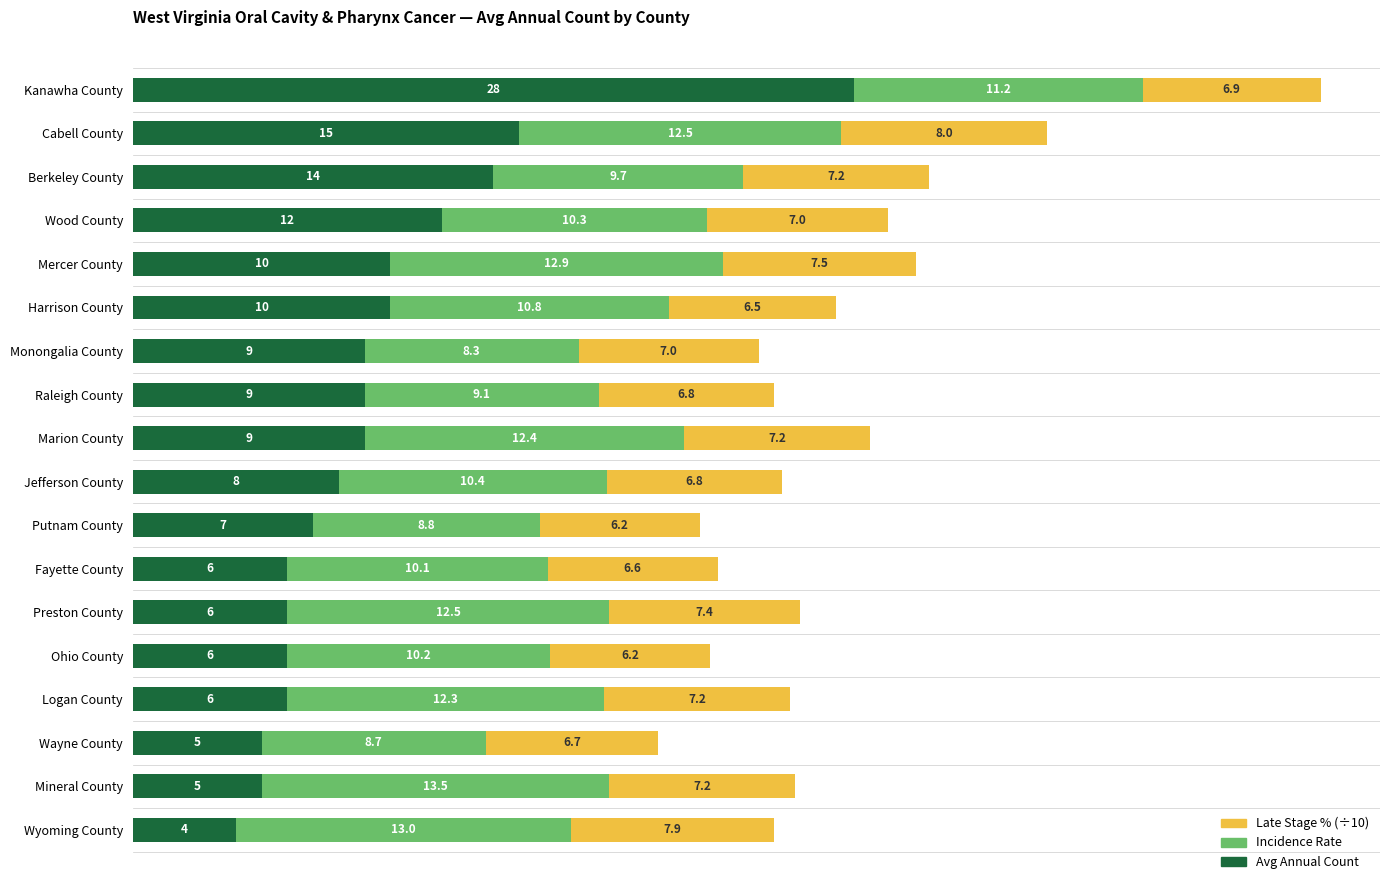

At which category is the sum across all series the highest?

Kanawha County